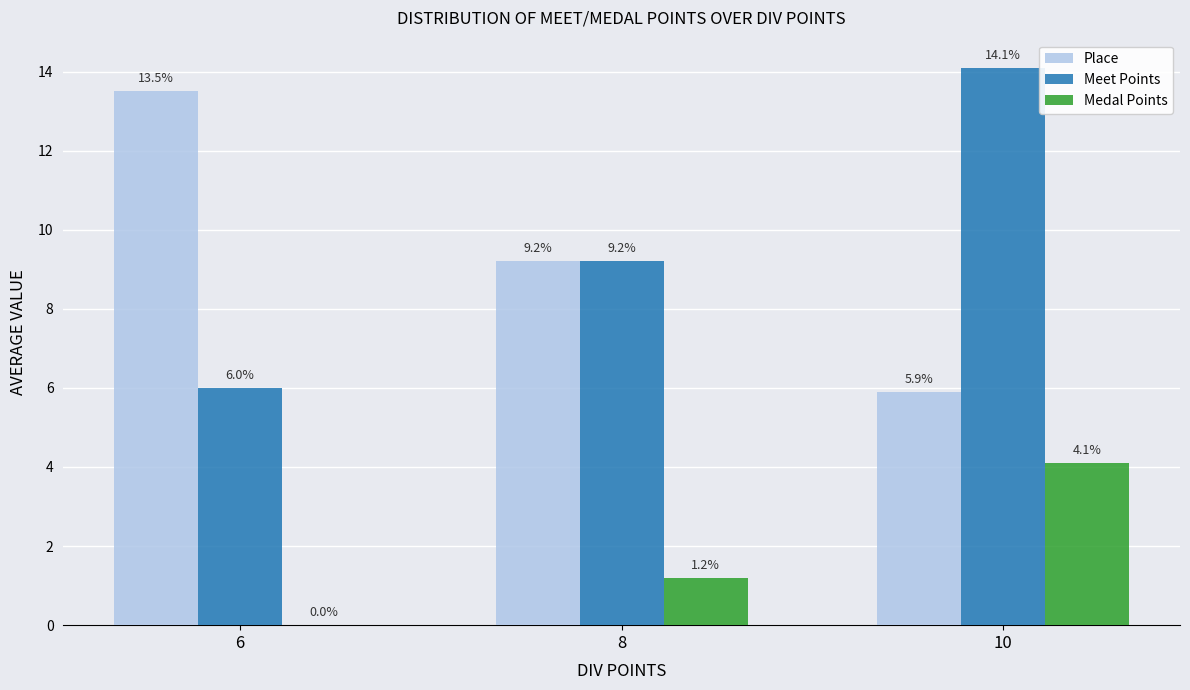

Is it true that Place equals 9.2 at 8?

True